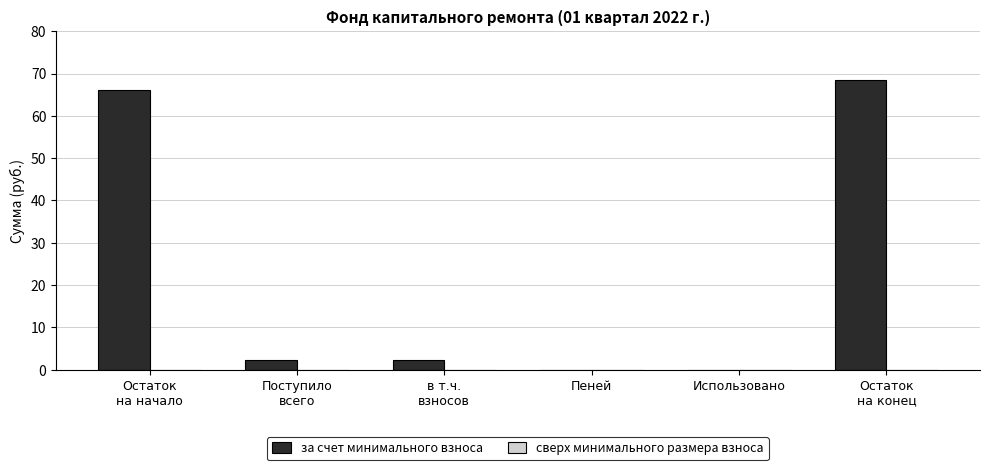

Count the number of categories in the chart.

6